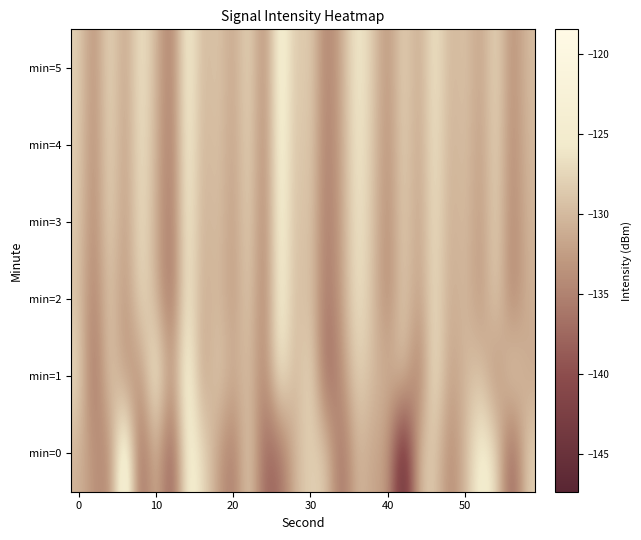

Which series has the widest spread of values?

min=0